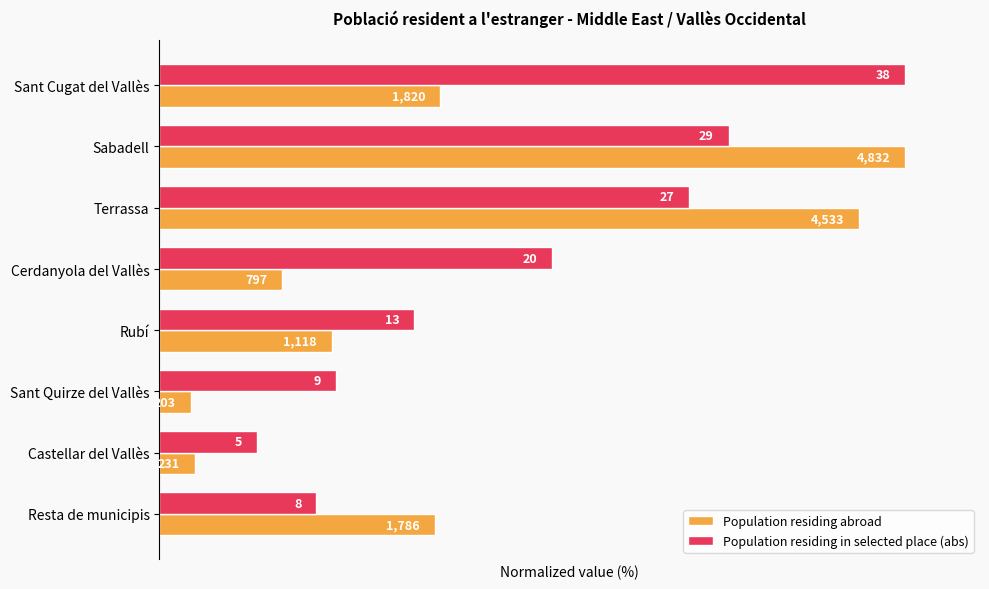

What are all the series names shown in the legend?

Population residing abroad, Population residing in selected place (abs)